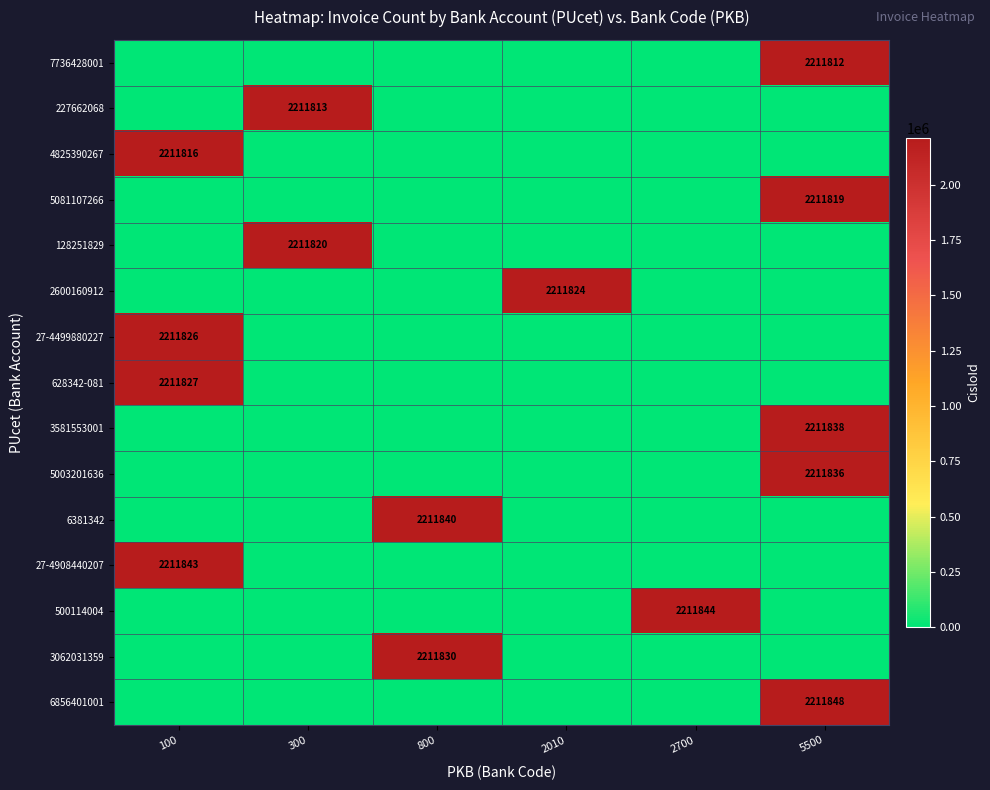

At how many categories does at least one series exceed 2077744?

6